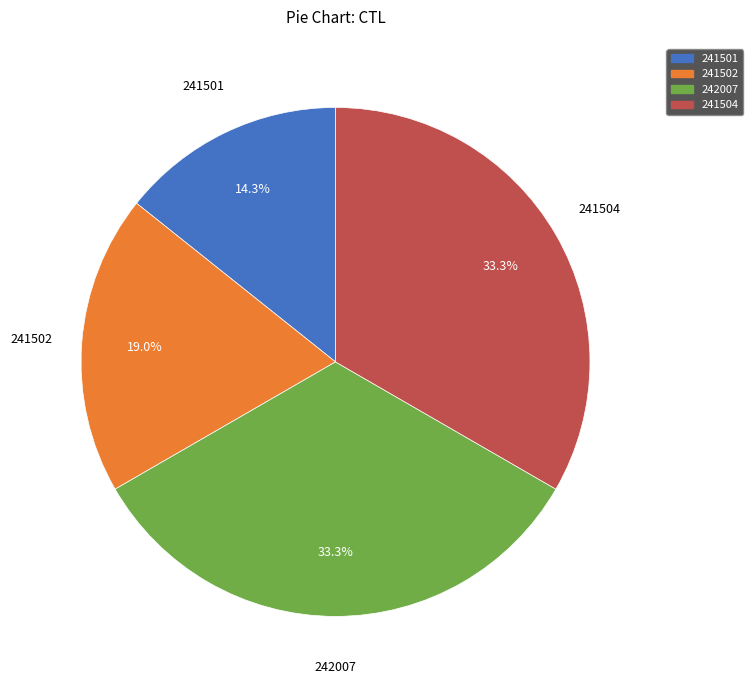

Count the number of slices in the pie.

4